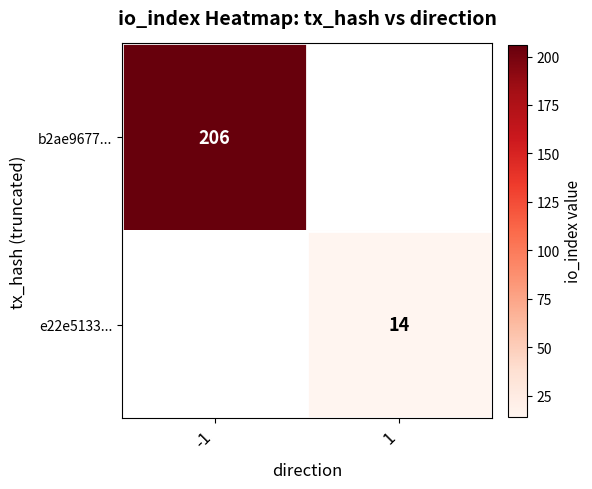

Which category has the lowest value across all series?

1